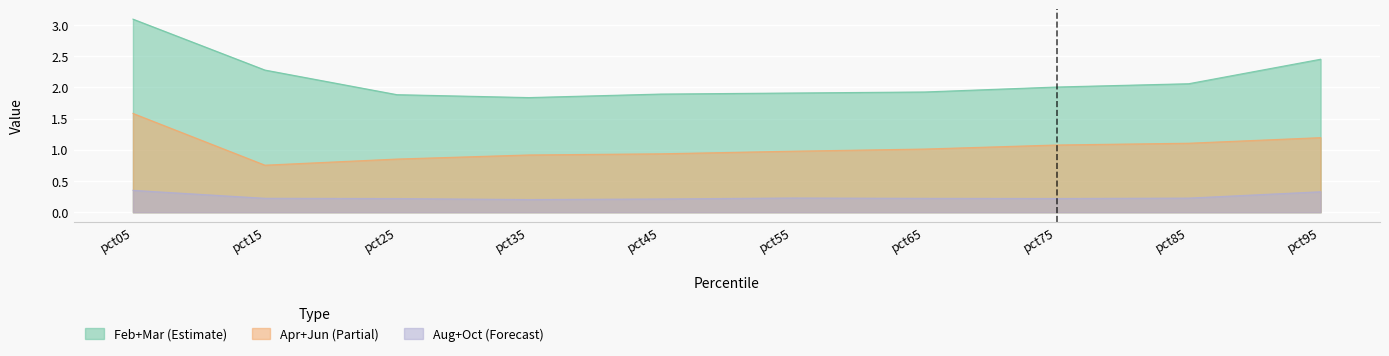

What is the maximum value shown in the chart?

3.1